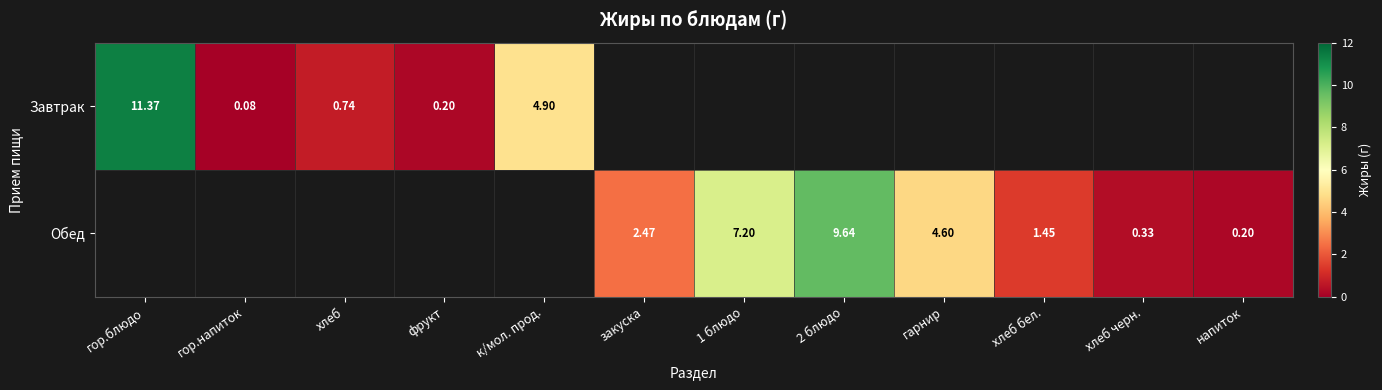

What is the lowest value of the Завтрак series?

0.1